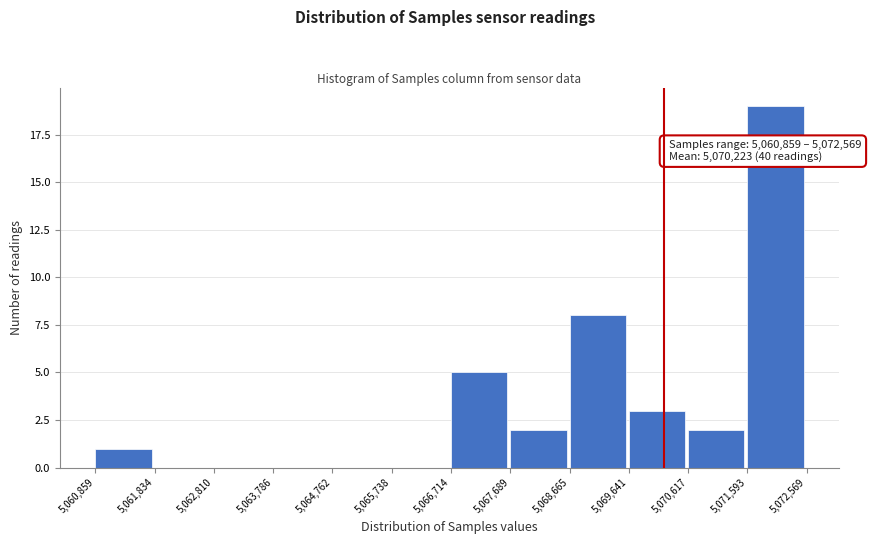

Over which range of the x-axis is the bar tallest?

5,071,593 to 5,072,569